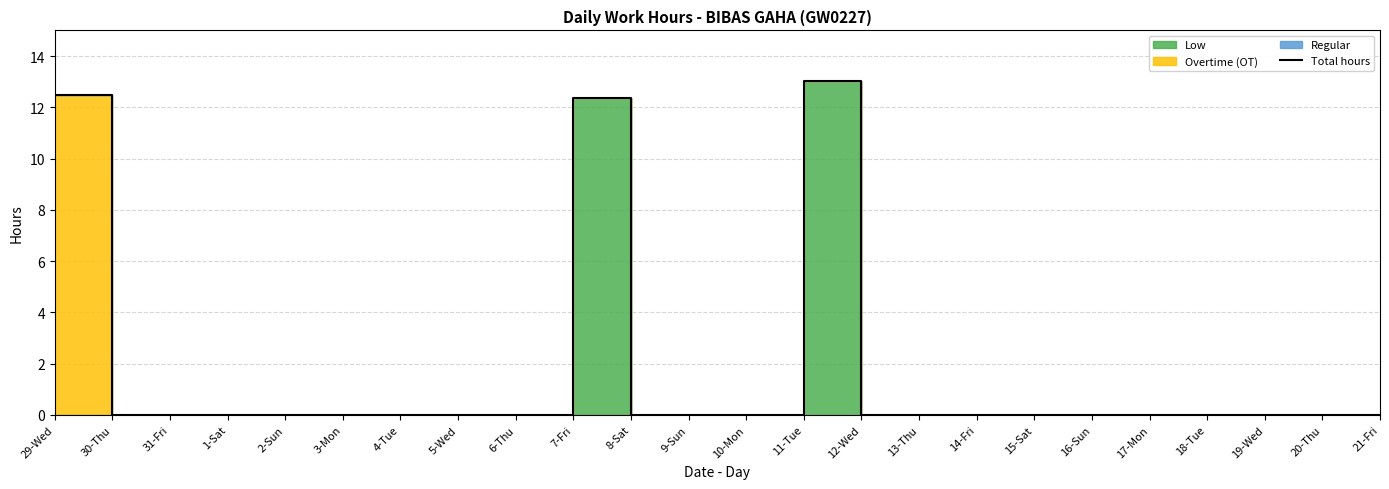

What is the difference between the maximum and minimum values?

13.0